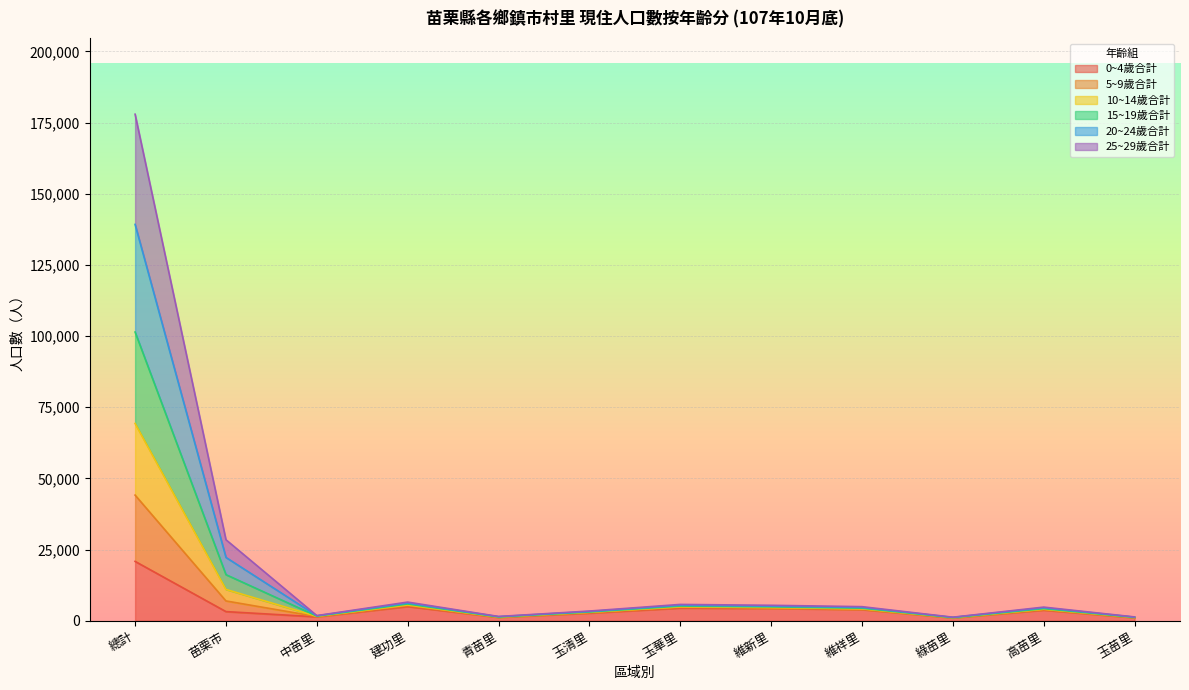

How many lines are shown in the chart?

6